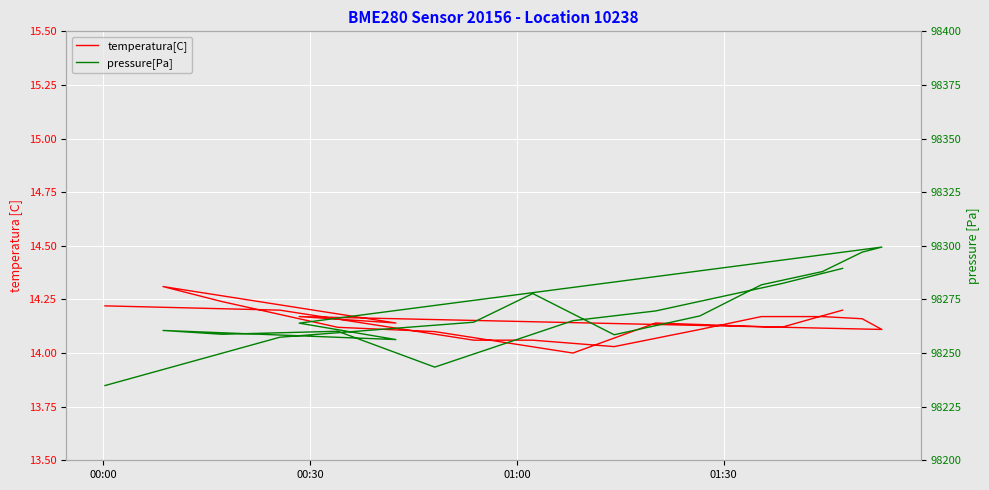

Reading right to left, list all the values displayed in this chart.

temperatura[C]: 14.2	14.1	14.1	14.0	14.1	14.1	14.2	14.3	14.1	14.2	14.1	14.2	14.2	14.2	14.1	14.0	14.1	14.1	14.2	14.2
pressure[Pa]: 98289.5	98282.4	98269.6	98265.1	98243.4	98260.2	98258.8	98260.5	98256.3	98263.9	98299.4	98297.0	98288.0	98281.8	98267.3	98258.5	98277.8	98264.4	98257.4	98234.8